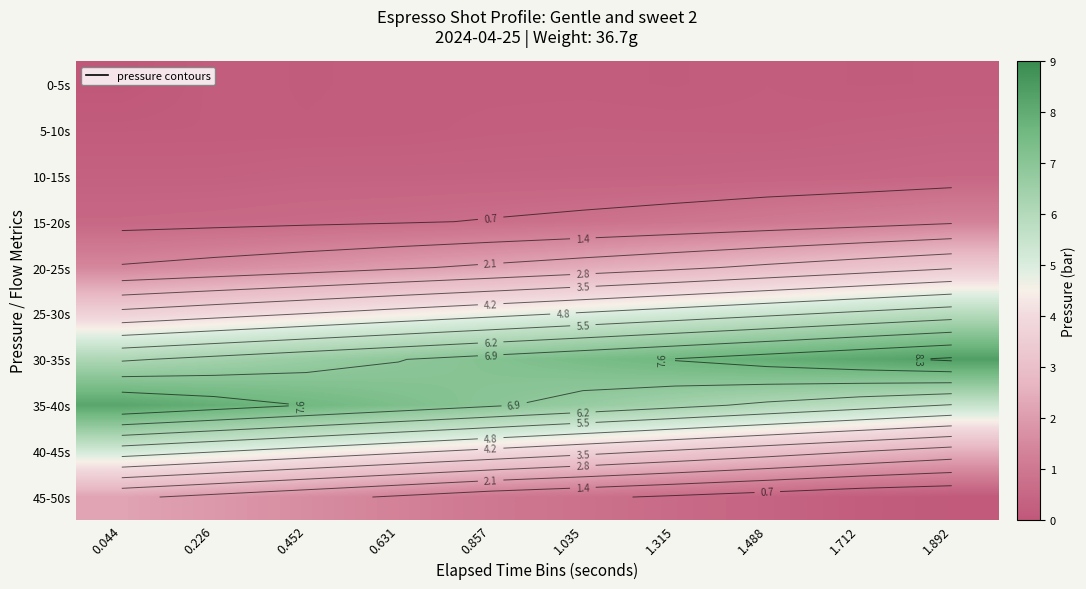

What is the greatest value displayed?

8.4